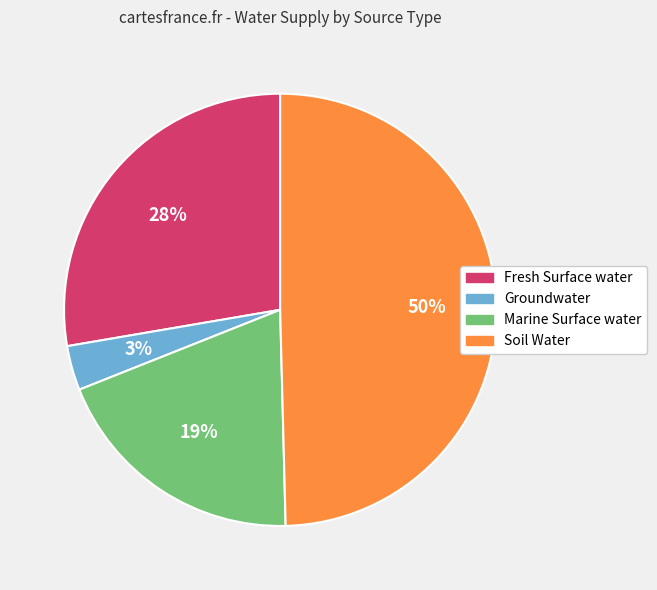

Do Marine Surface water and Groundwater together represent more than half of the pie?

No